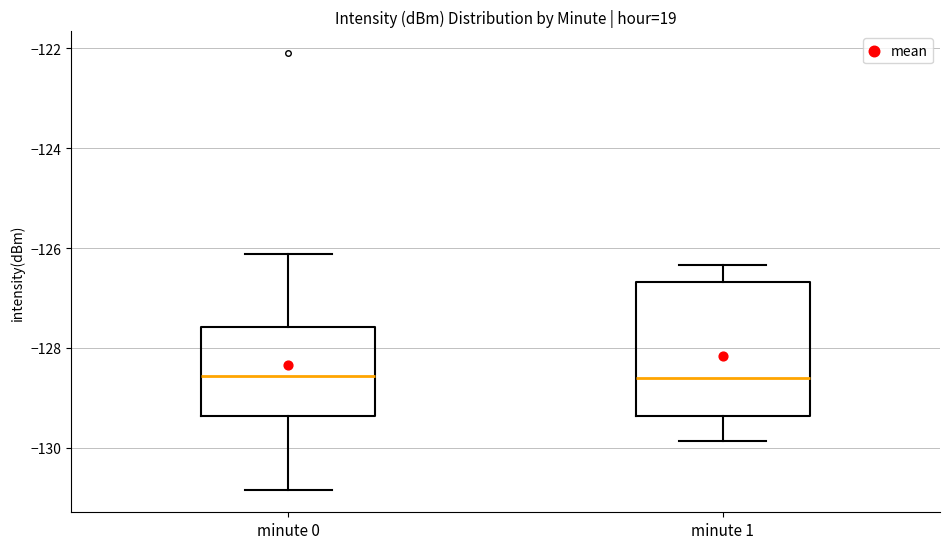

Reading left to right, read every box against the y-axis: the position of its median line, the range the box covers, and the ends of its whiskers. The values are not printed on the chart, so give them approximately, as read against the axis.

minute 0: median -128.6, box -129.4 to -127.6, whiskers -130.8 to -126.2
minute 1: median -128.6, box -129.4 to -126.6, whiskers -129.8 to -126.4